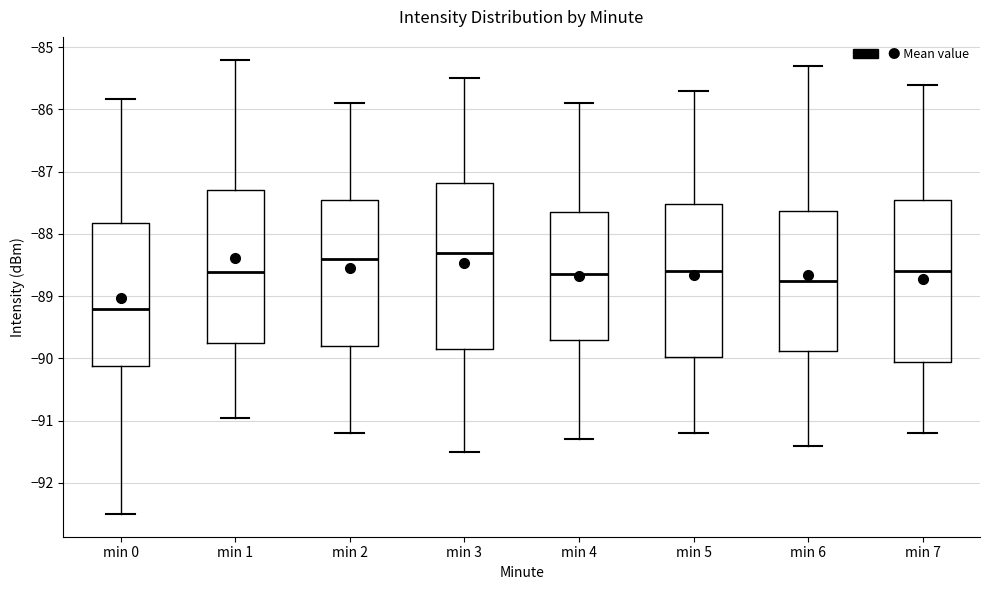

Reading left to right, read every box against the y-axis: the position of its median line, the range the box covers, and the ends of its whiskers. The values are not printed on the chart, so give them approximately, as read against the axis.

min 0: median -89.2, box -90.1 to -87.8, whiskers -92.5 to -85.8
min 1: median -88.6, box -89.7 to -87.3, whiskers -90.9 to -85.2
min 2: median -88.4, box -89.8 to -87.4, whiskers -91.2 to -85.9
min 3: median -88.3, box -89.8 to -87.2, whiskers -91.5 to -85.5
min 4: median -88.6, box -89.7 to -87.6, whiskers -91.3 to -85.9
min 5: median -88.6, box -90.0 to -87.5, whiskers -91.2 to -85.7
min 6: median -88.7, box -89.9 to -87.6, whiskers -91.4 to -85.3
min 7: median -88.6, box -90.0 to -87.4, whiskers -91.2 to -85.6